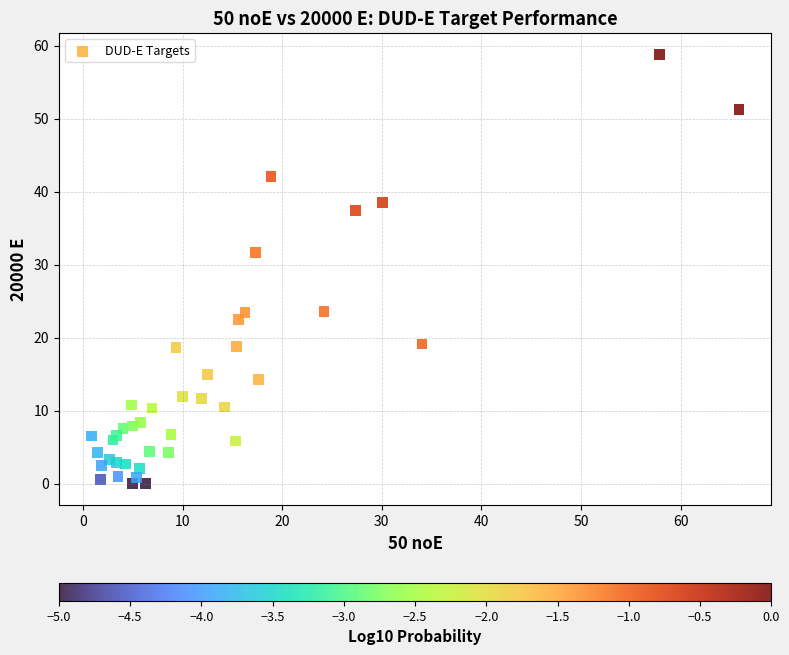

What Y value in the scatter plot is closest to 29?

31.7